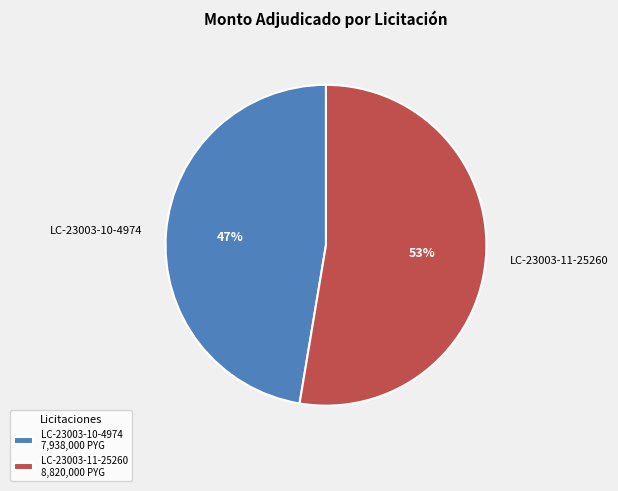

Do LC-23003-10-4974 and LC-23003-11-25260 together represent more than half of the pie?

Yes